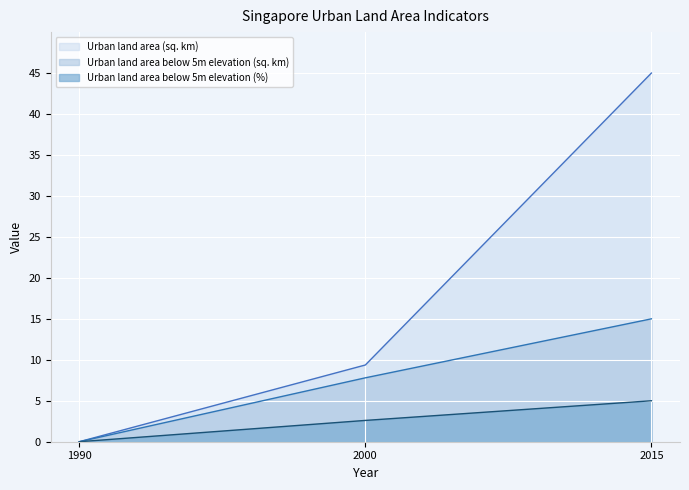

What is the sum of the Urban land area below 5m elevation (%) values at 2015 and 2000?

7.6